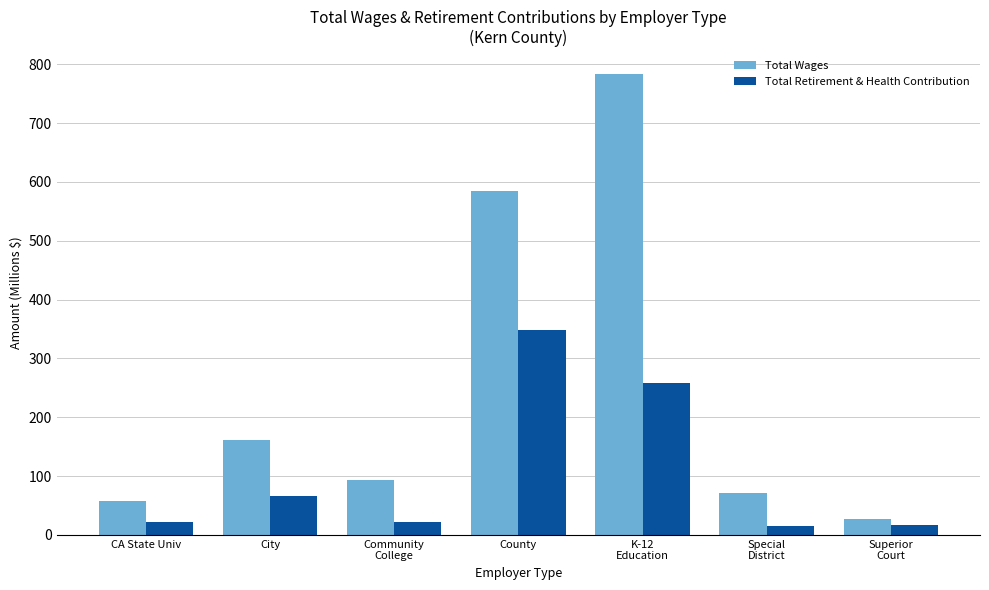

What is the average value of the Total Retirement & Health Contribution series?

106.9